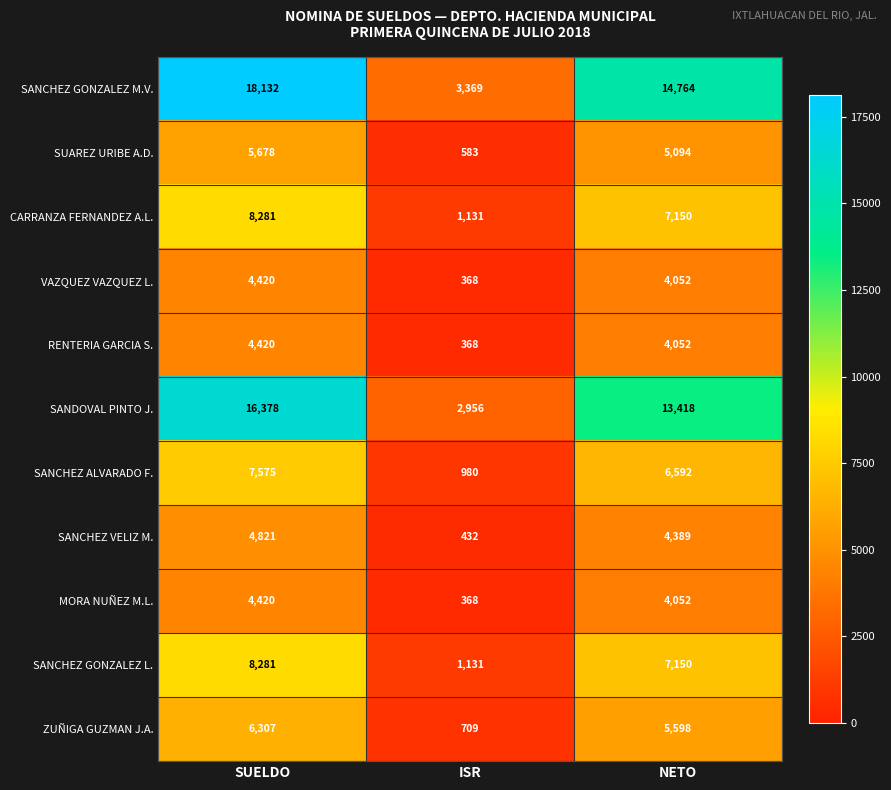

What value does the RENTERIA GARCIA S. series have at SUELDO, to the nearest 10?

4420